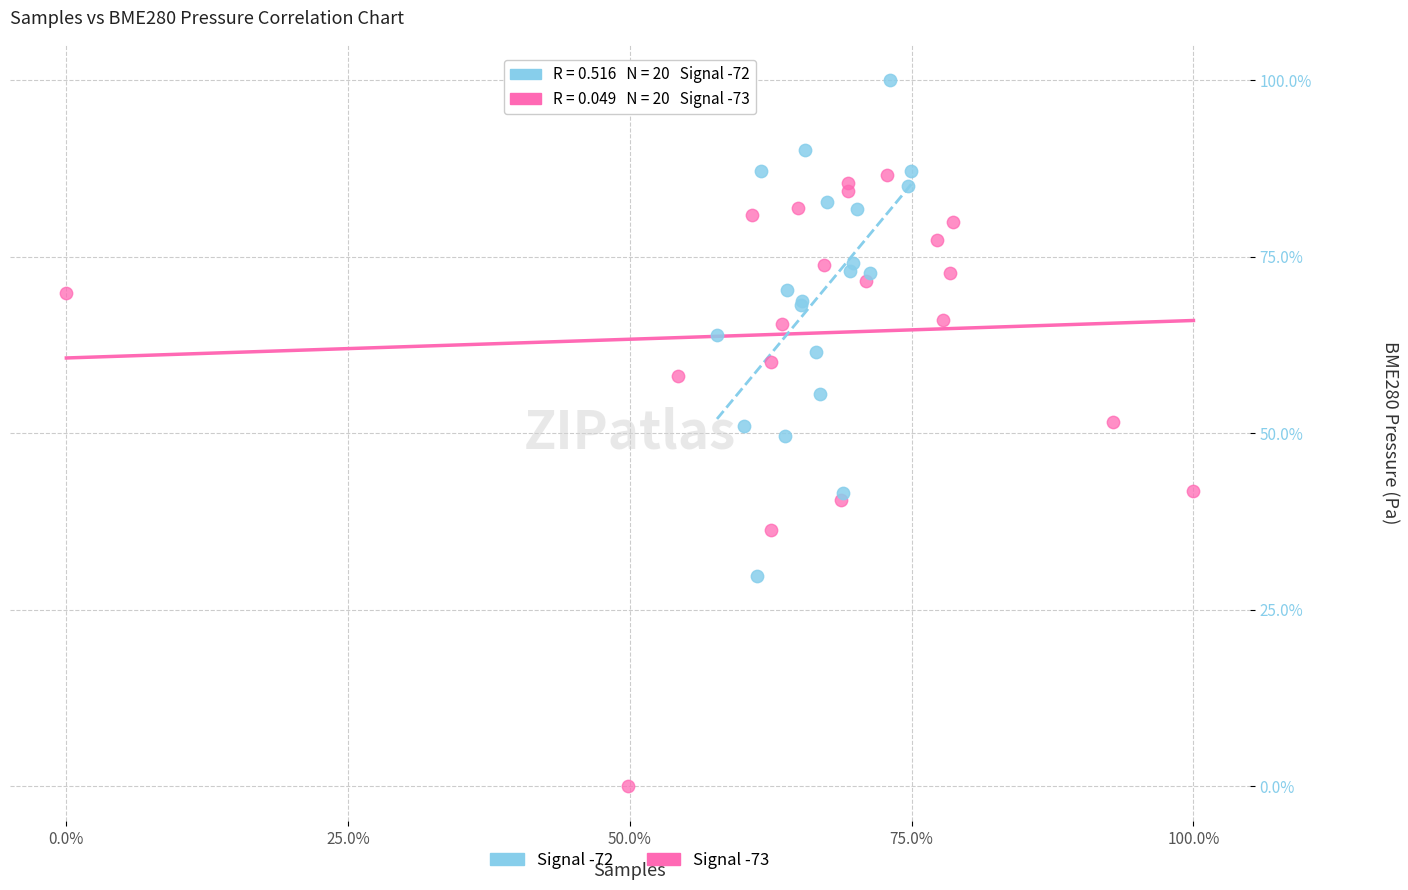

What are all the series names shown in the legend?

Signal -72, Signal -73